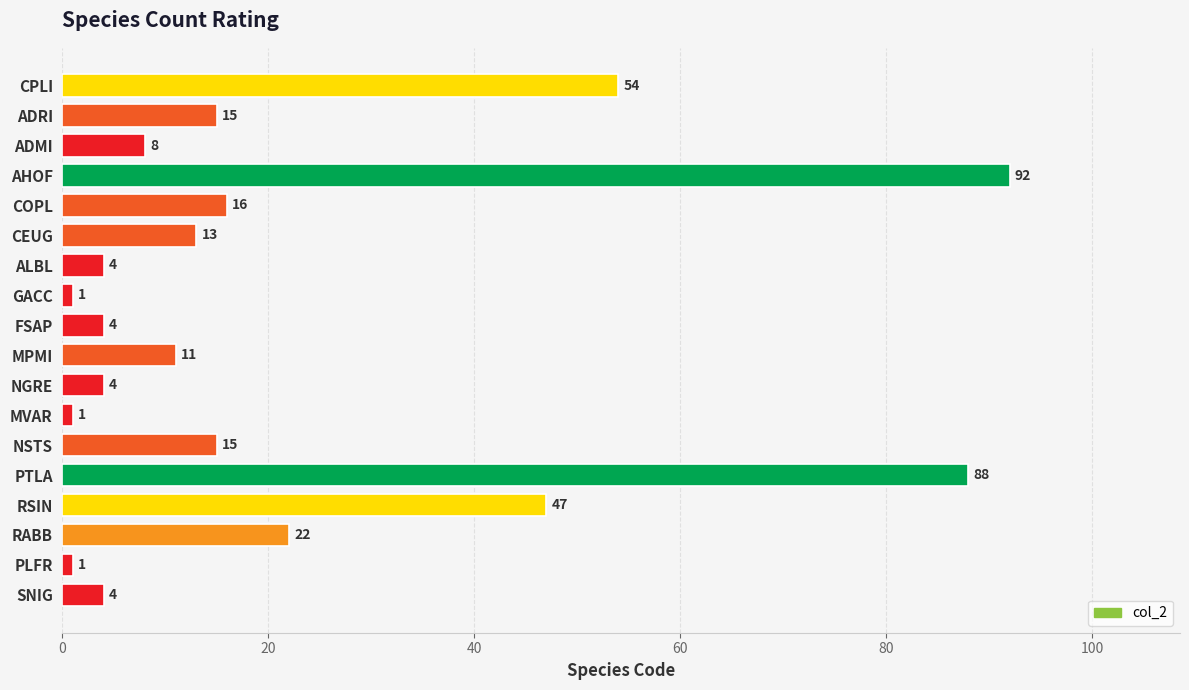

At which label is the value closest to 46?

RSIN